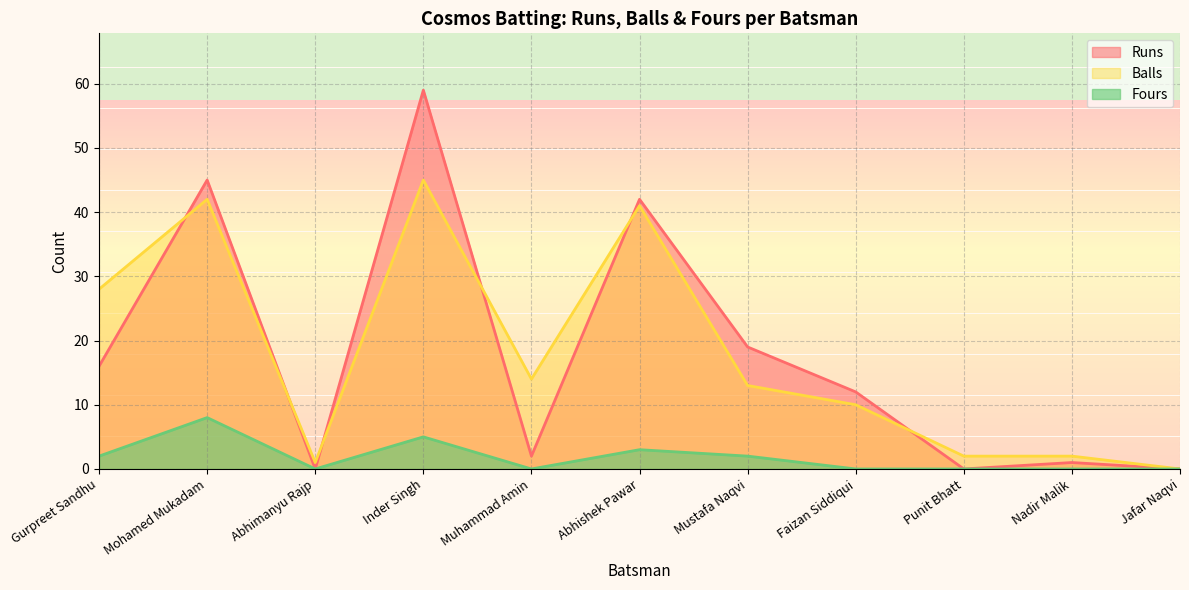

Which label corresponds to the largest value in the chart?

Inder Singh